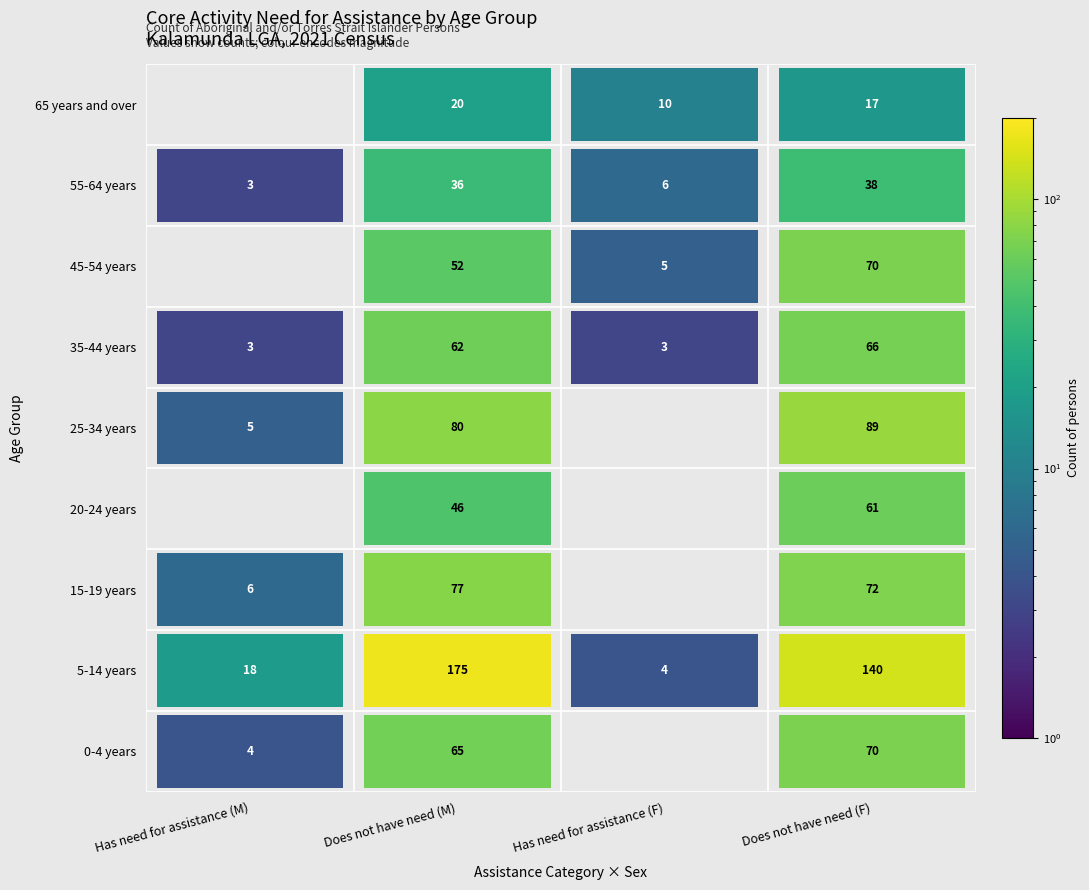

At which category does the chart reach its peak across all series?

5-14 years